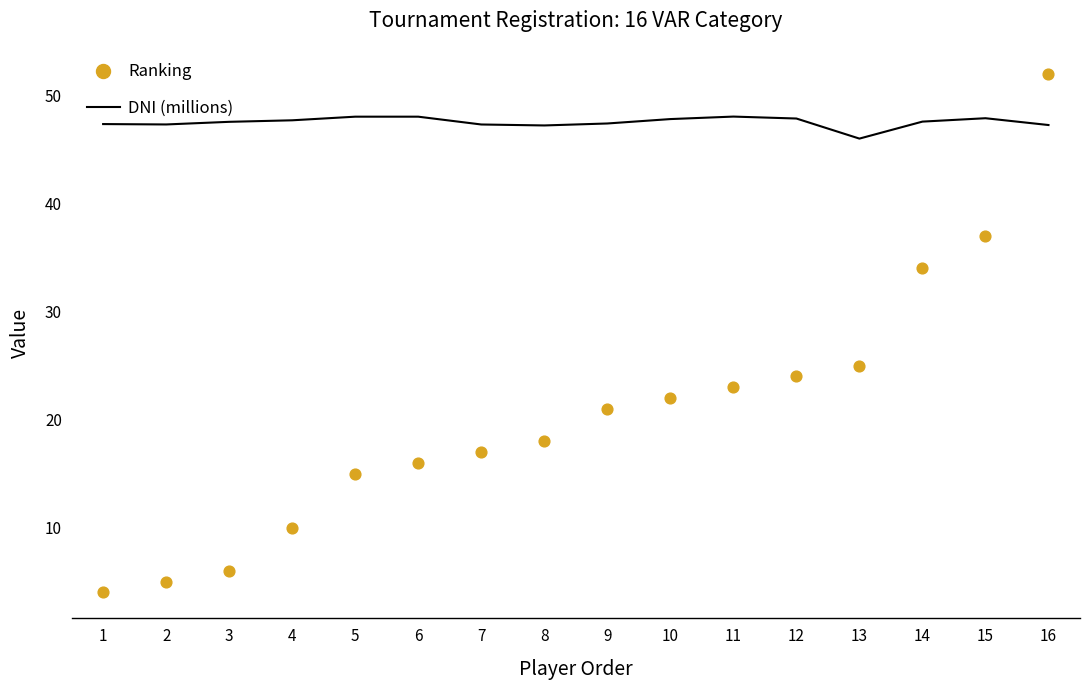

Which series has the largest total across all categories?

DNI (millions)